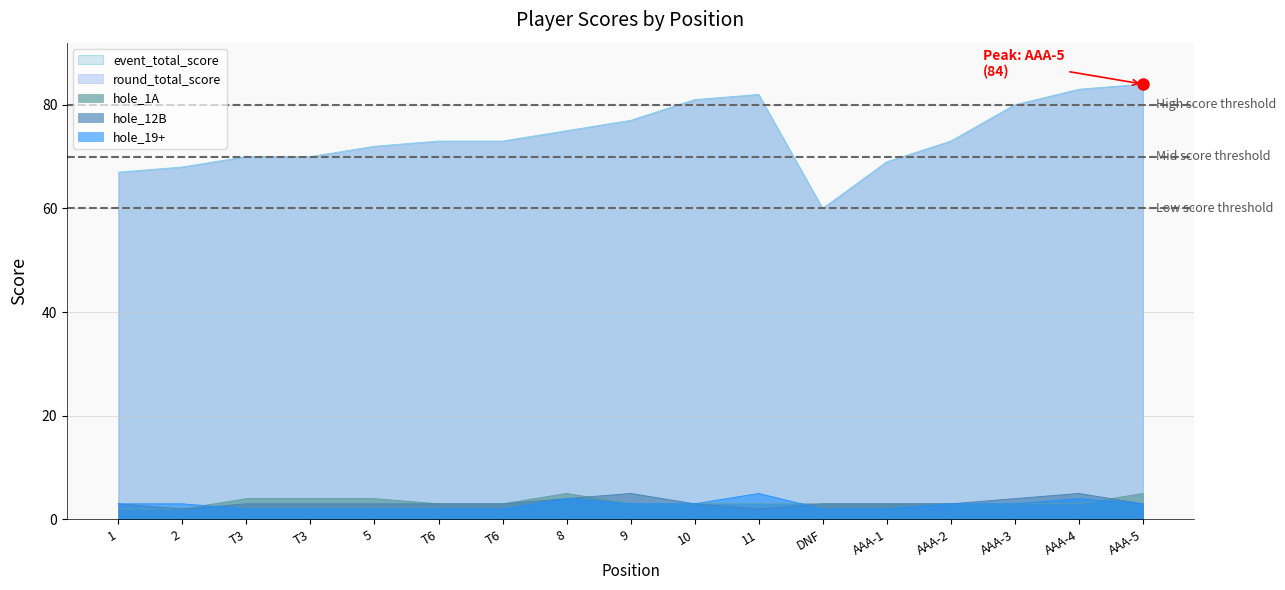

How many data points in event_total_score are above 73?

7